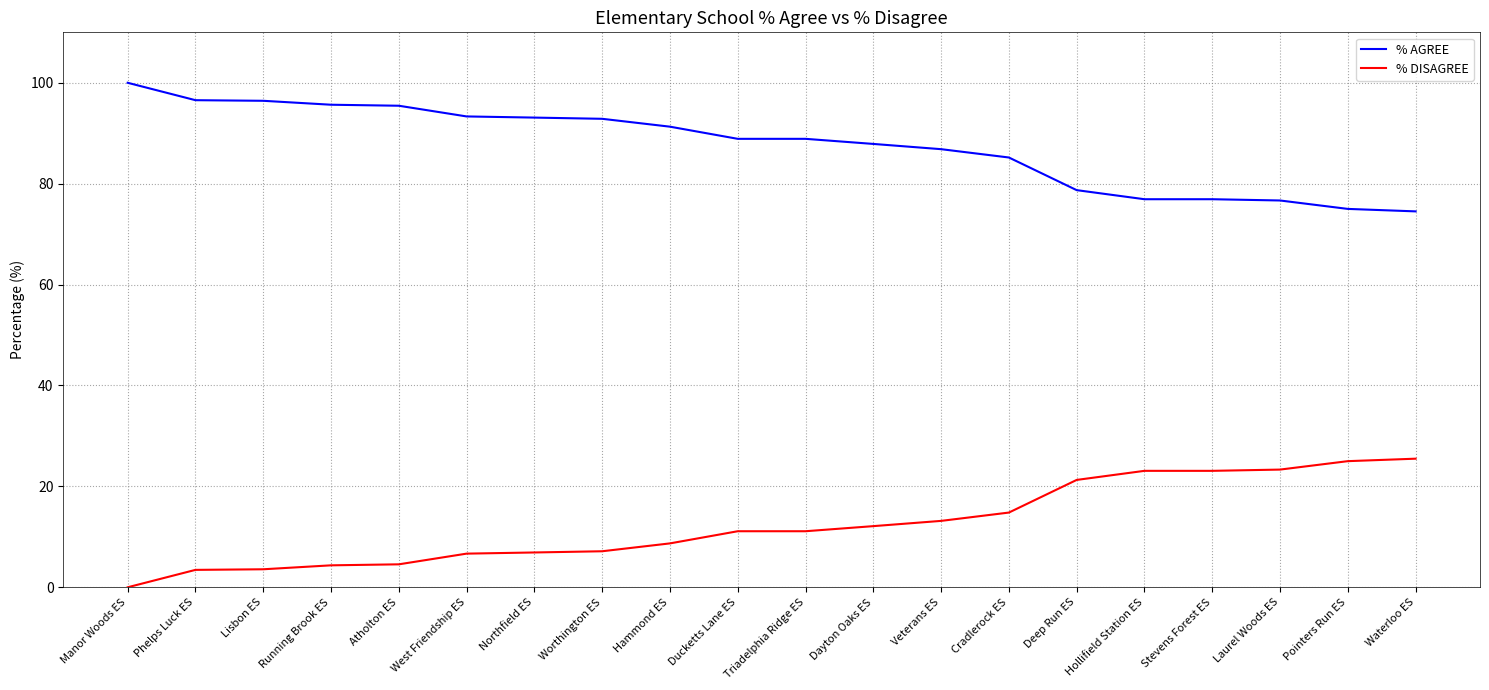

What position from the left is Lisbon ES?

3